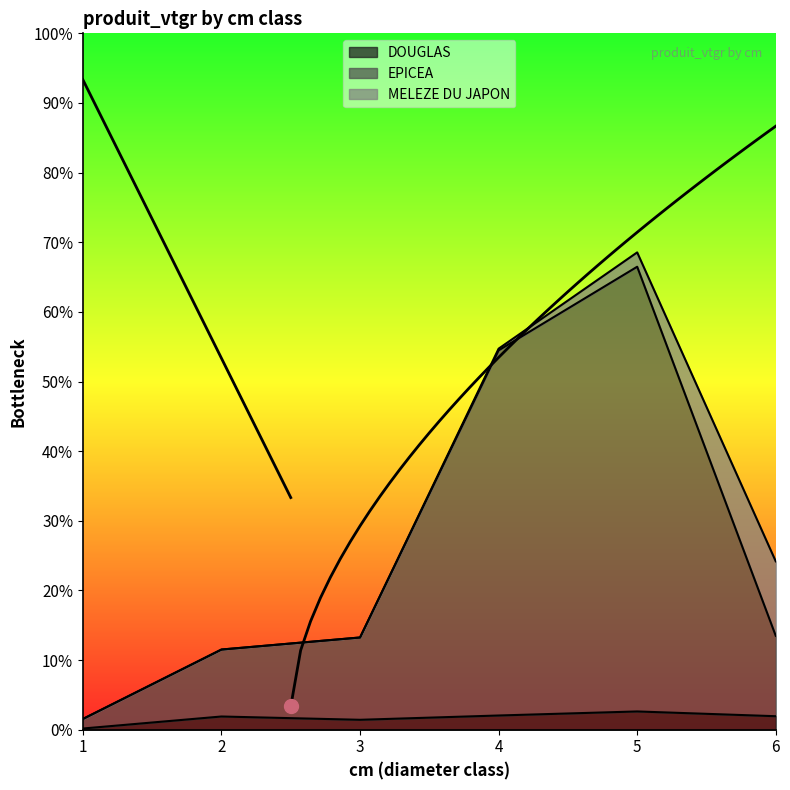

How many lines are shown in the chart?

2